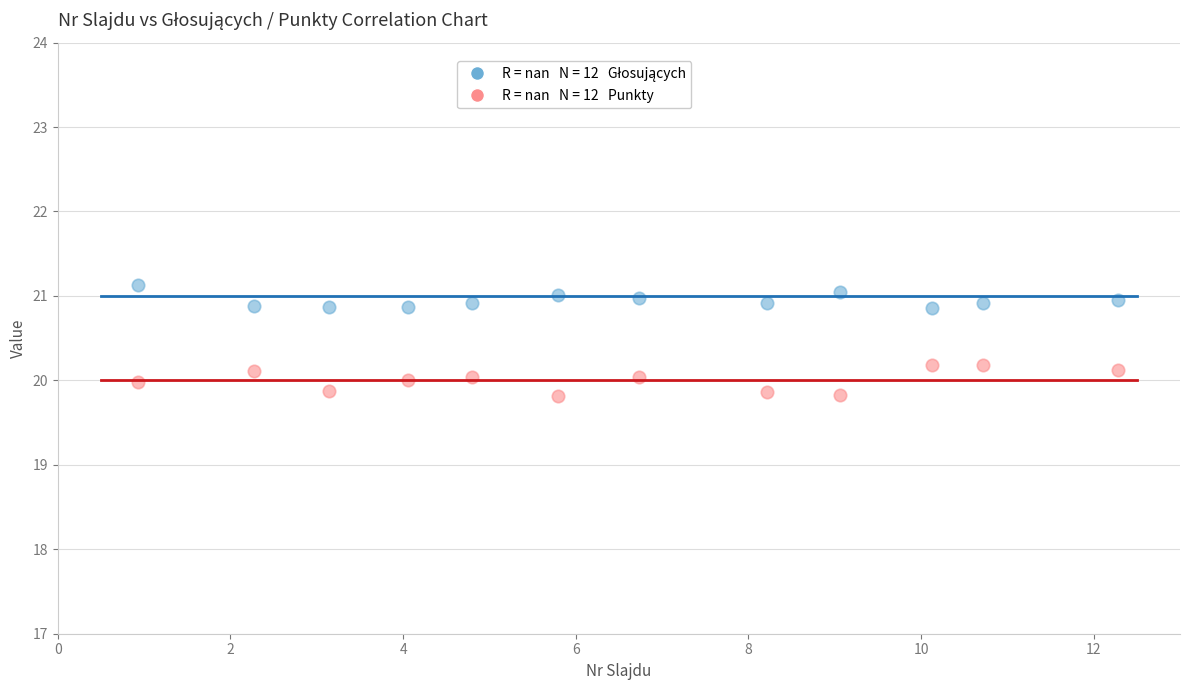

Across all data points, what is the range of X values (max minus min)?

11.4